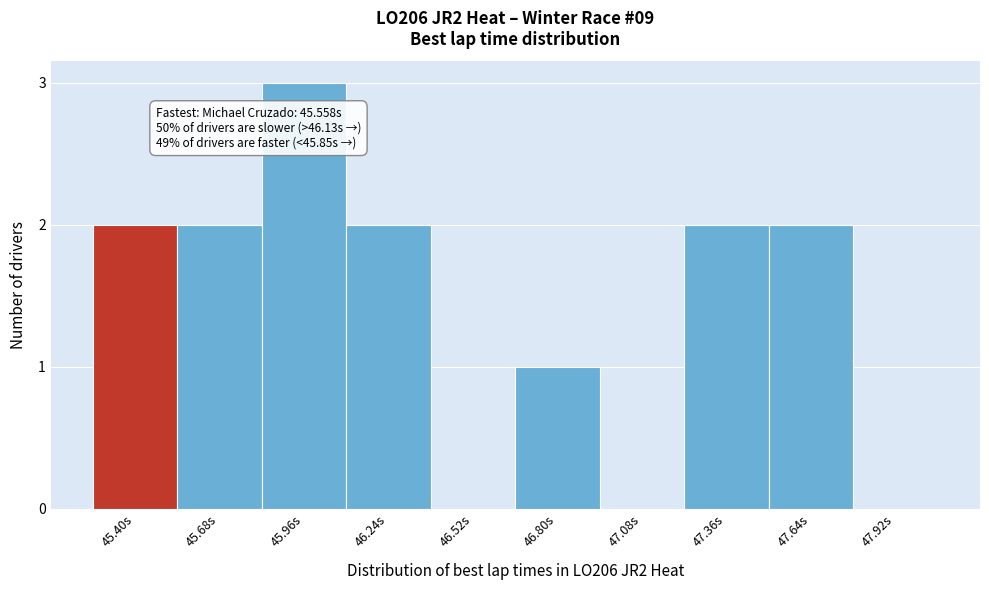

Reading left to right, list all the values displayed in this chart.

45.40s=2	45.68s=2	45.96s=3	46.24s=2	46.52s=0	46.80s=1	47.08s=0	47.36s=2	47.64s=2	47.92s=0